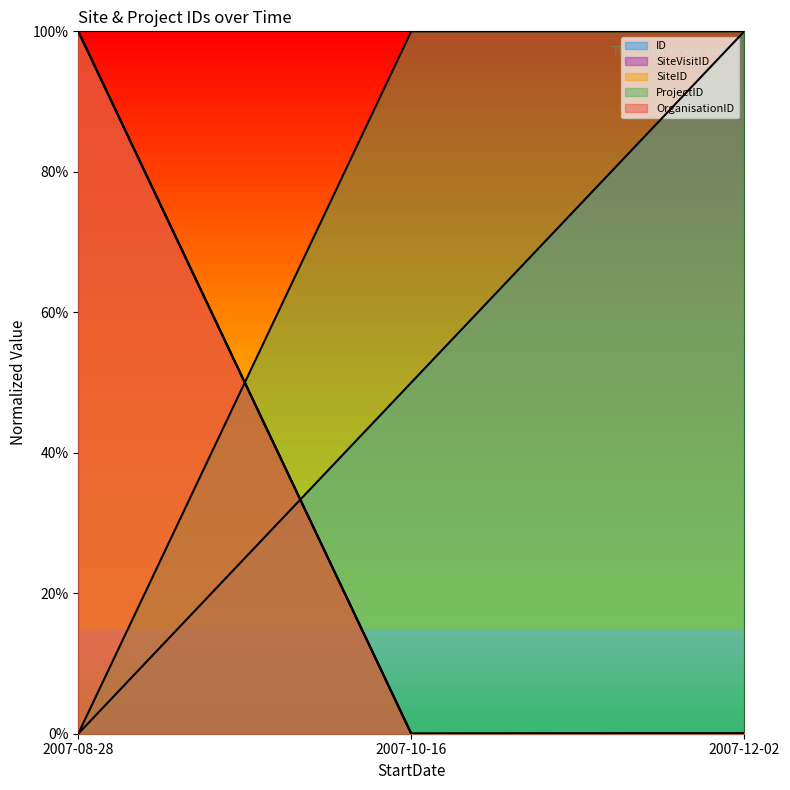

Reading right to left, extract all data points from this chart.

ID: 1.0	0.5	0.0
SiteVisitID: 0.0	0.0	1.0
SiteID: 0.0	0.0	1.0
ProjectID: 0.0	0.0	1.0
OrganisationID: 1.0	1.0	0.0